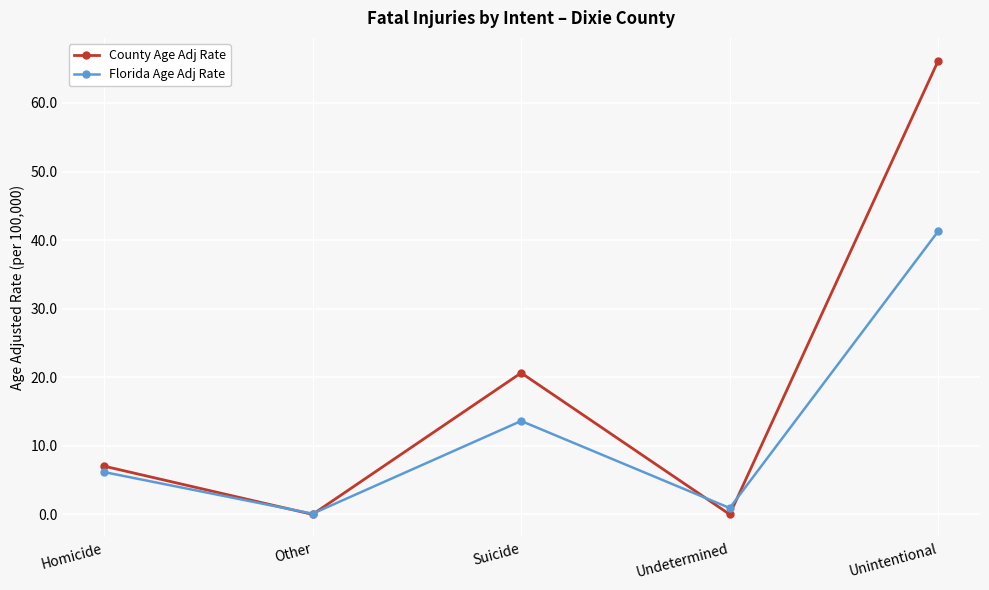

Is it true that County Age Adj Rate equals 103.7 at Unintentional?

False